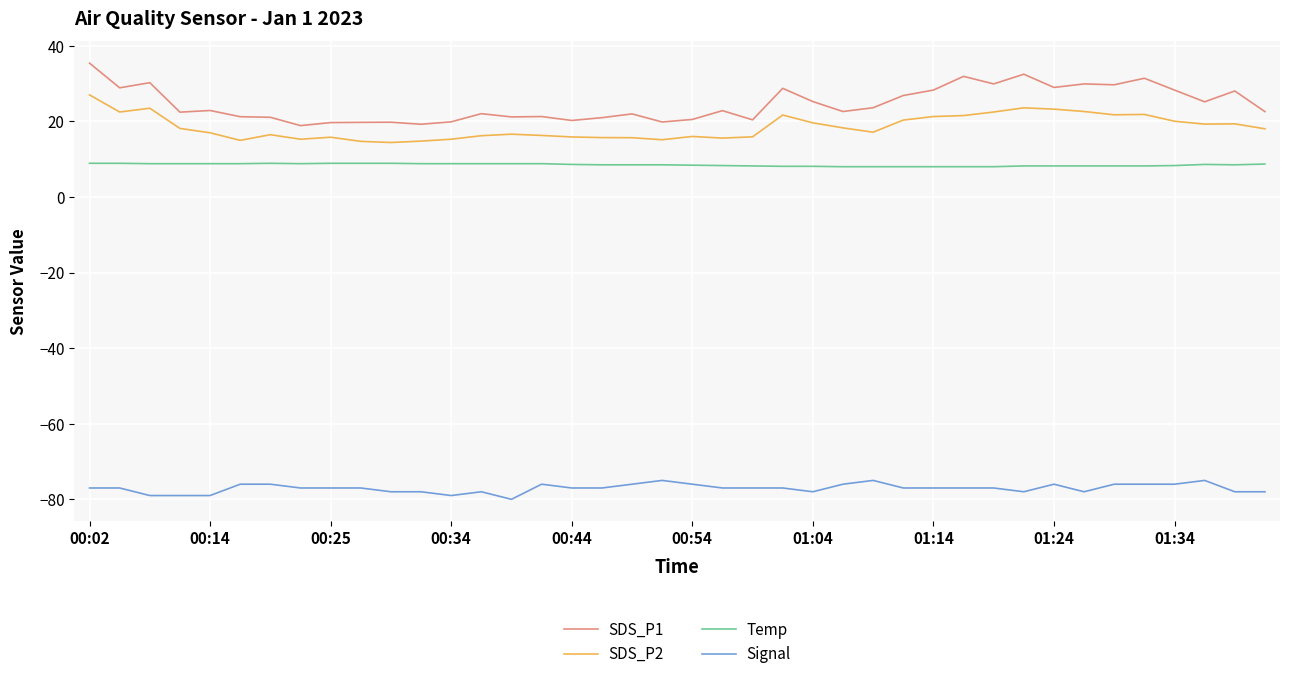

True or false: SDS_P2 and SDS_P1 cross at least once.

False